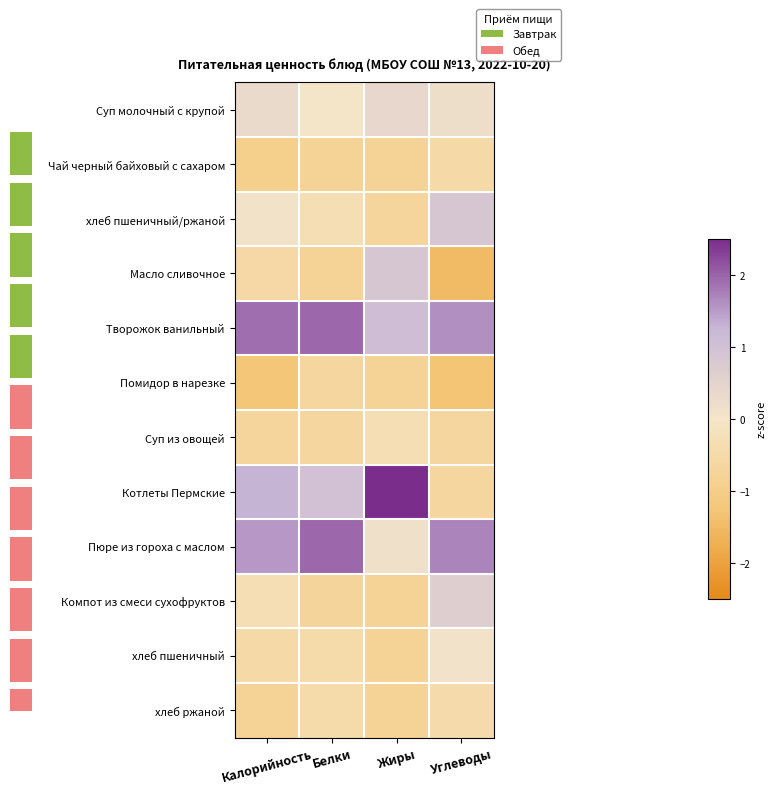

Where is Масло сливочное nearest to the value 0?

Калорийность